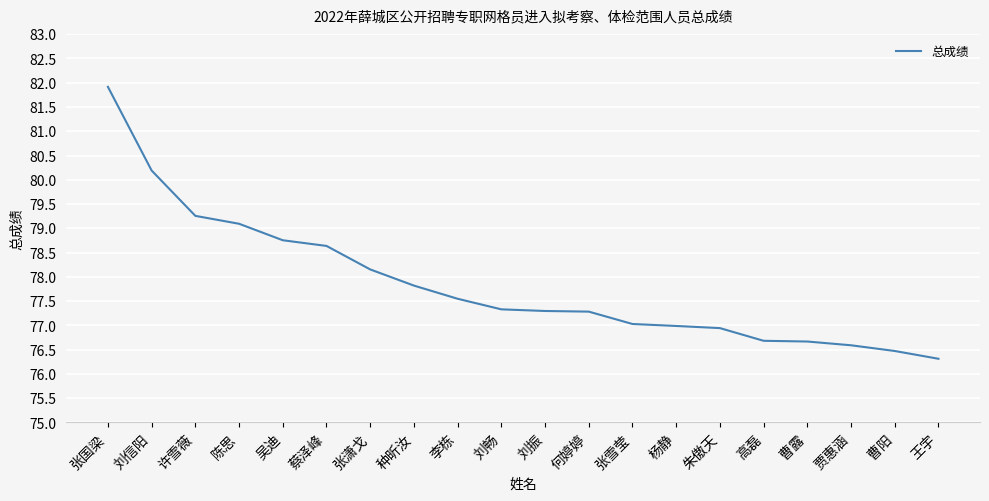

What position from the left is 许雪薇?

3